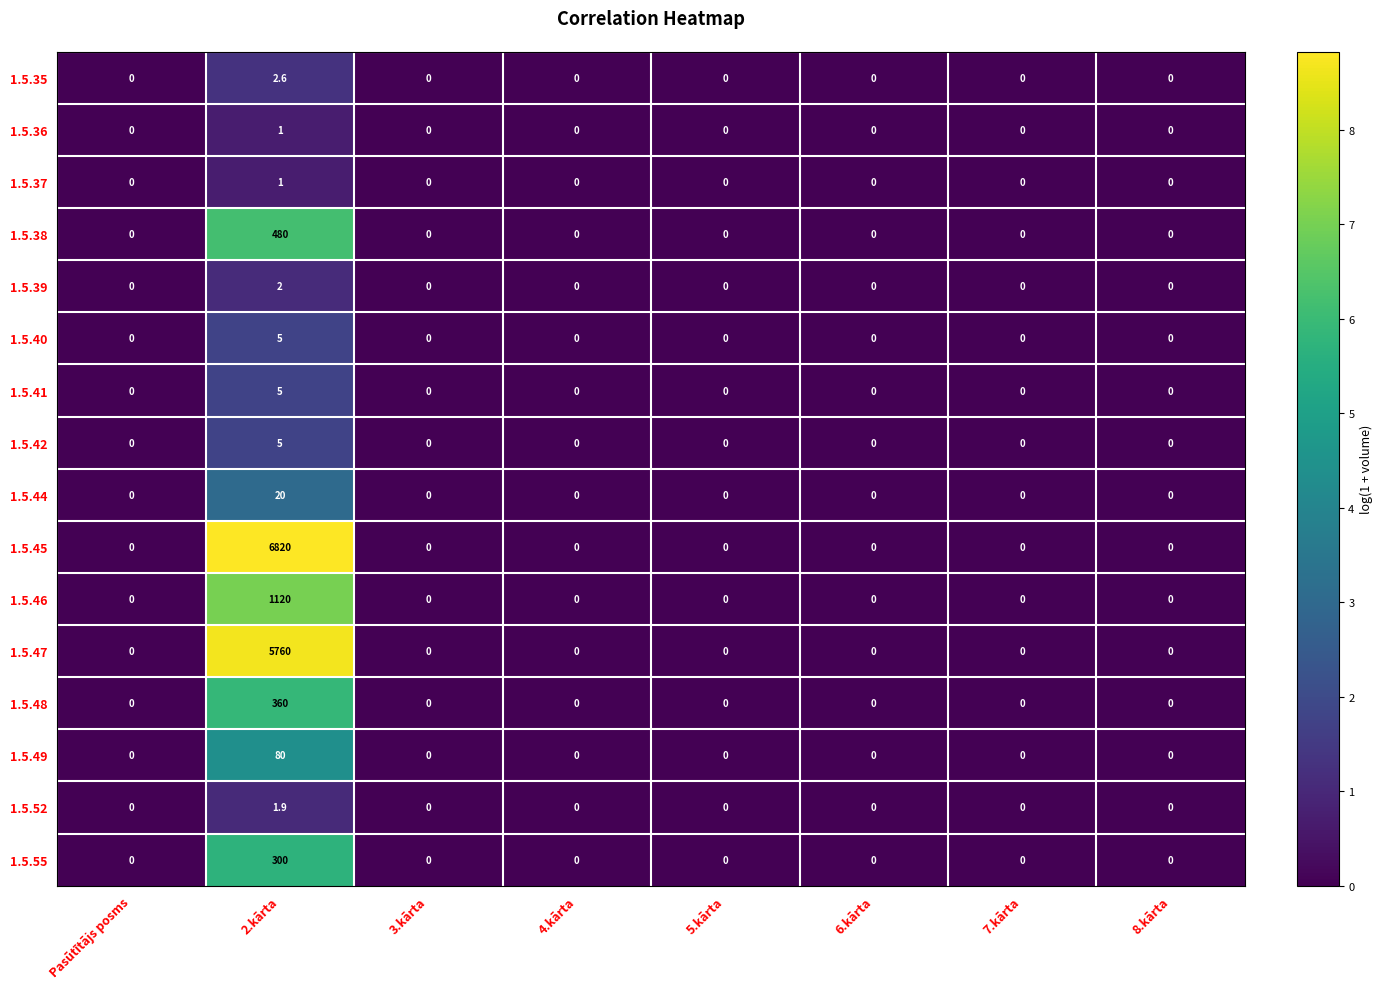

What is the difference between the maximum and second lowest values in the 1.5.48 series?

360.0